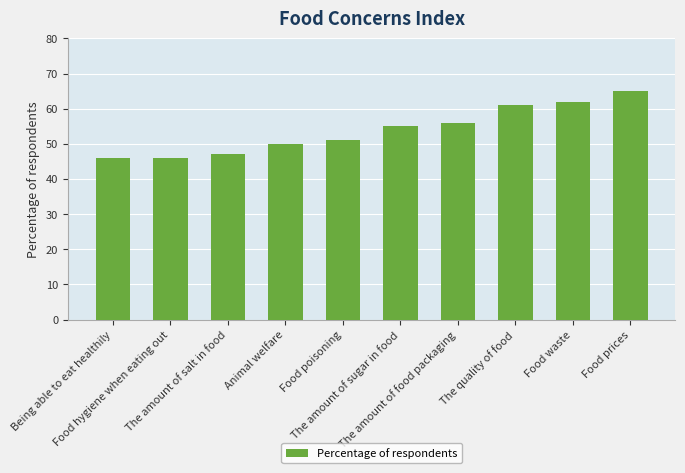

What is the label of the 5th bar from the right?

The amount of sugar in food